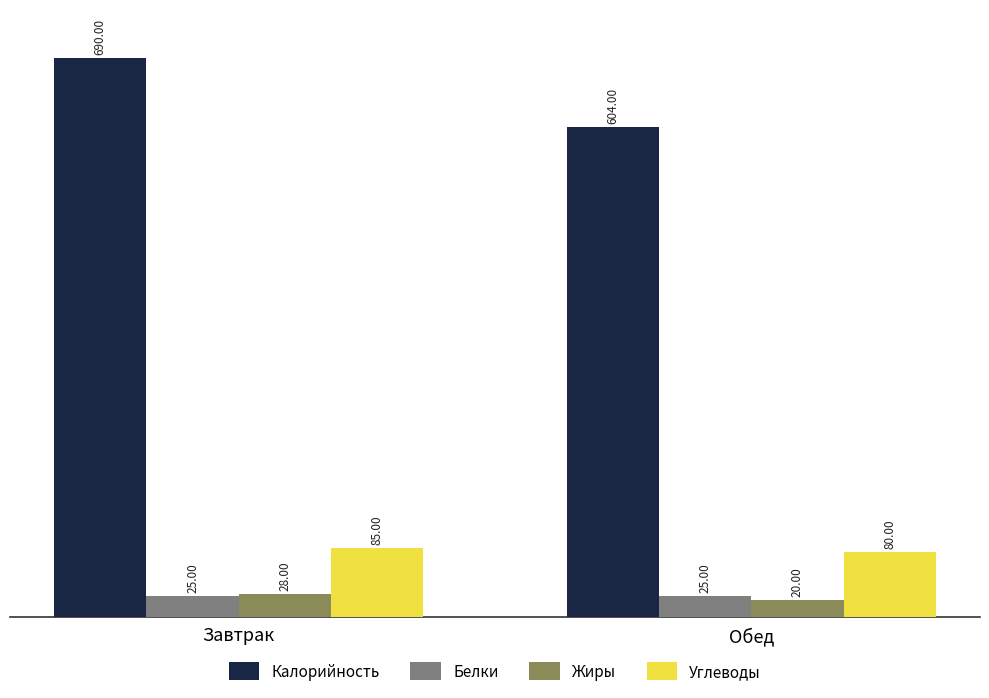

The value of Жиры at Обед is 20. True or false?

True